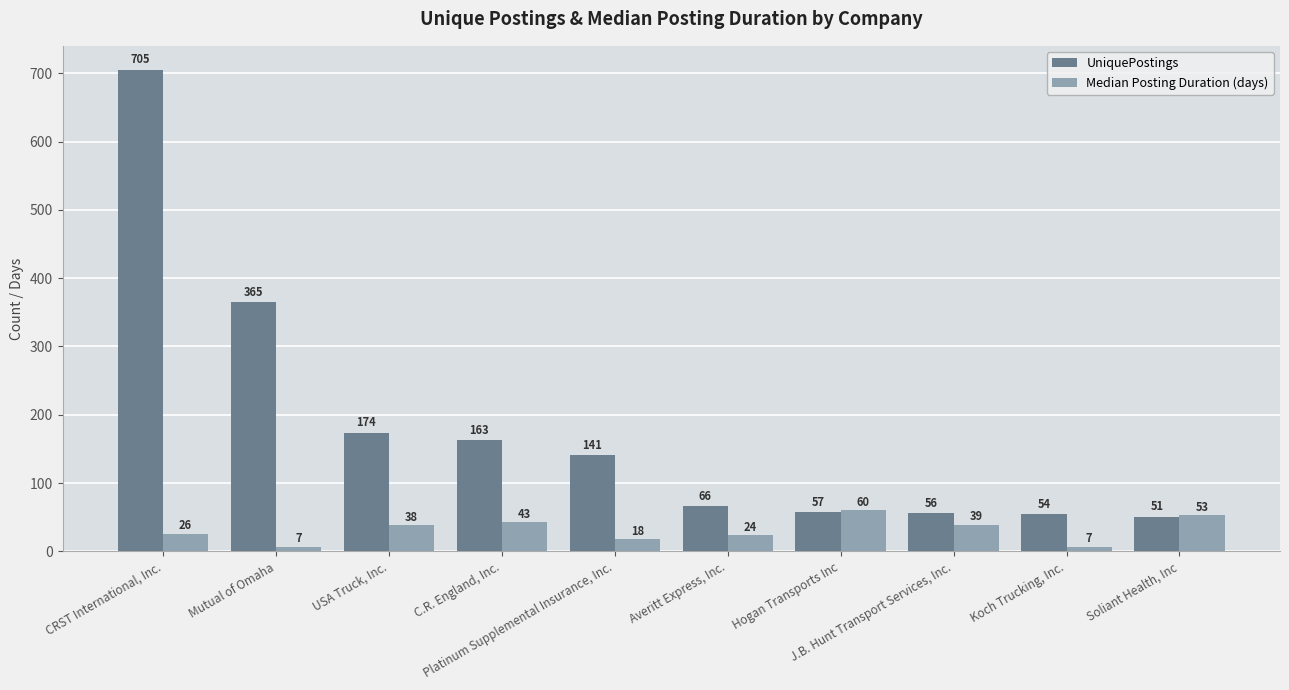

Which series has the largest range (max minus min)?

UniquePostings